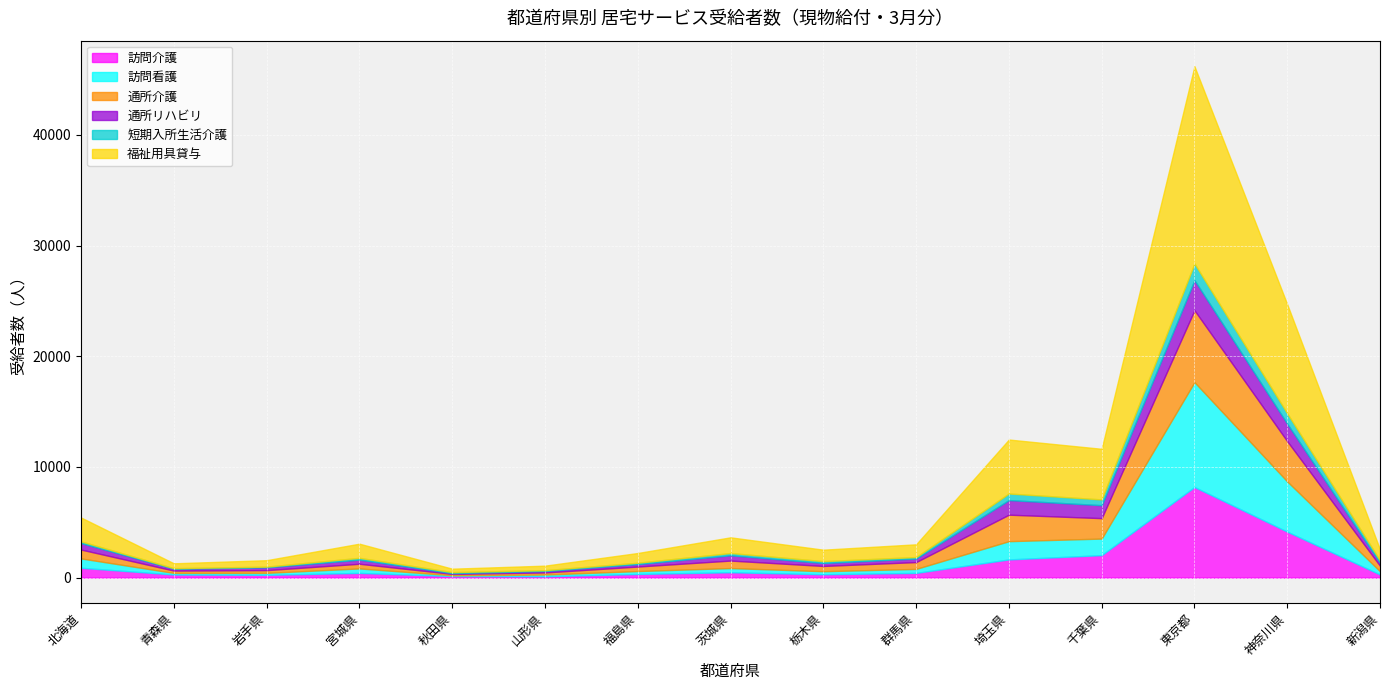

What is the minimum value shown in the chart?

54